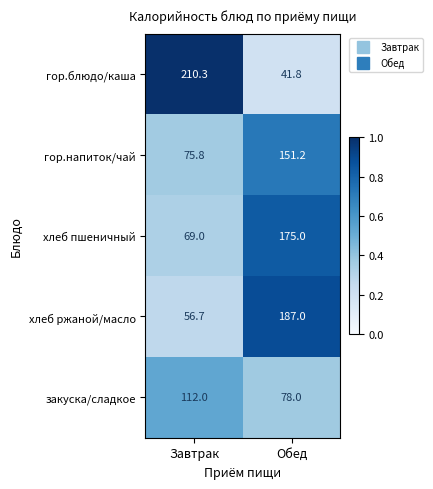

Rank the series by their maximum value, from highest to lowest.

гор.блюдо/каша, хлеб ржаной/масло, хлеб пшеничный, гор.напиток/чай, закуска/сладкое